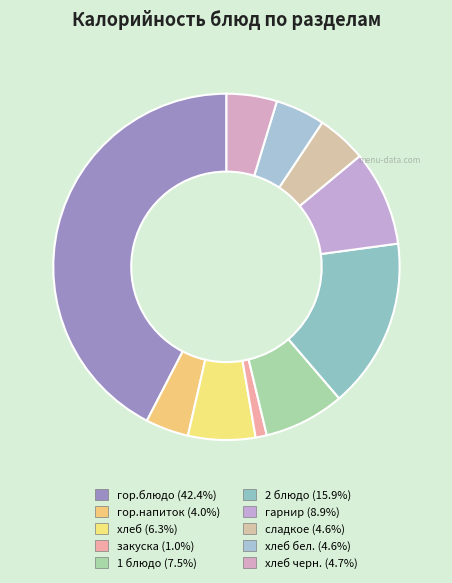

Which slice is the largest?

гор.блюдо